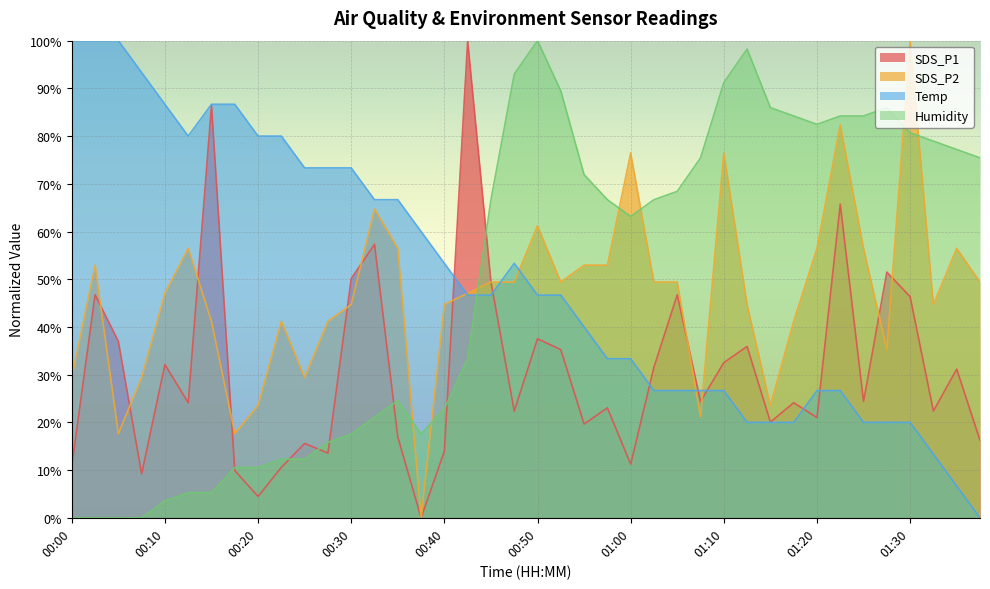

True or false: Humidity has a value of 75.4 at 01:07.

True